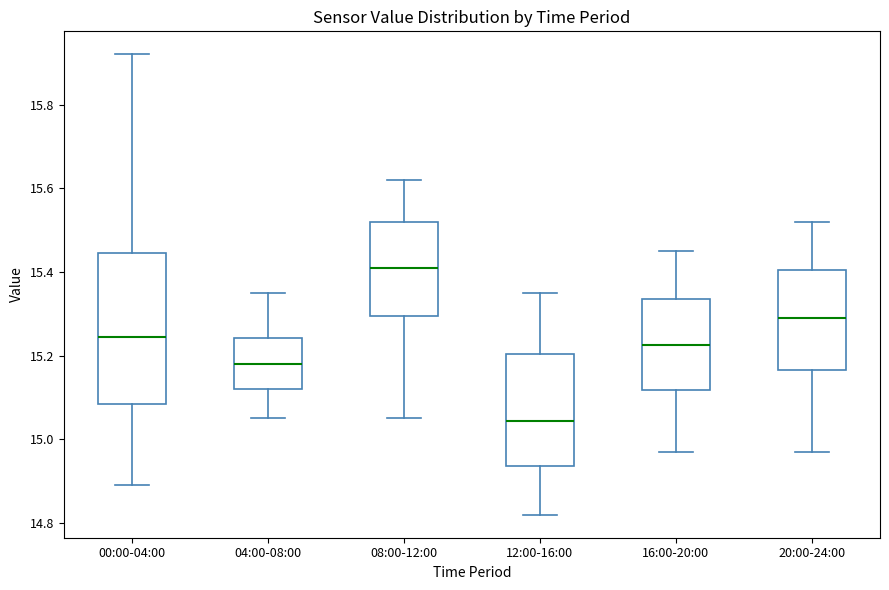

Reading left to right, read every box against the y-axis: the position of its median line, the range the box covers, and the ends of its whiskers. The values are not printed on the chart, so give them approximately, as read against the axis.

00:00-04:00: median 15.24, box 15.08 to 15.44, whiskers 14.90 to 15.92
04:00-08:00: median 15.18, box 15.12 to 15.24, whiskers 15.06 to 15.36
08:00-12:00: median 15.42, box 15.30 to 15.52, whiskers 15.06 to 15.62
12:00-16:00: median 15.04, box 14.94 to 15.20, whiskers 14.82 to 15.36
16:00-20:00: median 15.22, box 15.12 to 15.34, whiskers 14.98 to 15.46
20:00-24:00: median 15.30, box 15.16 to 15.40, whiskers 14.98 to 15.52